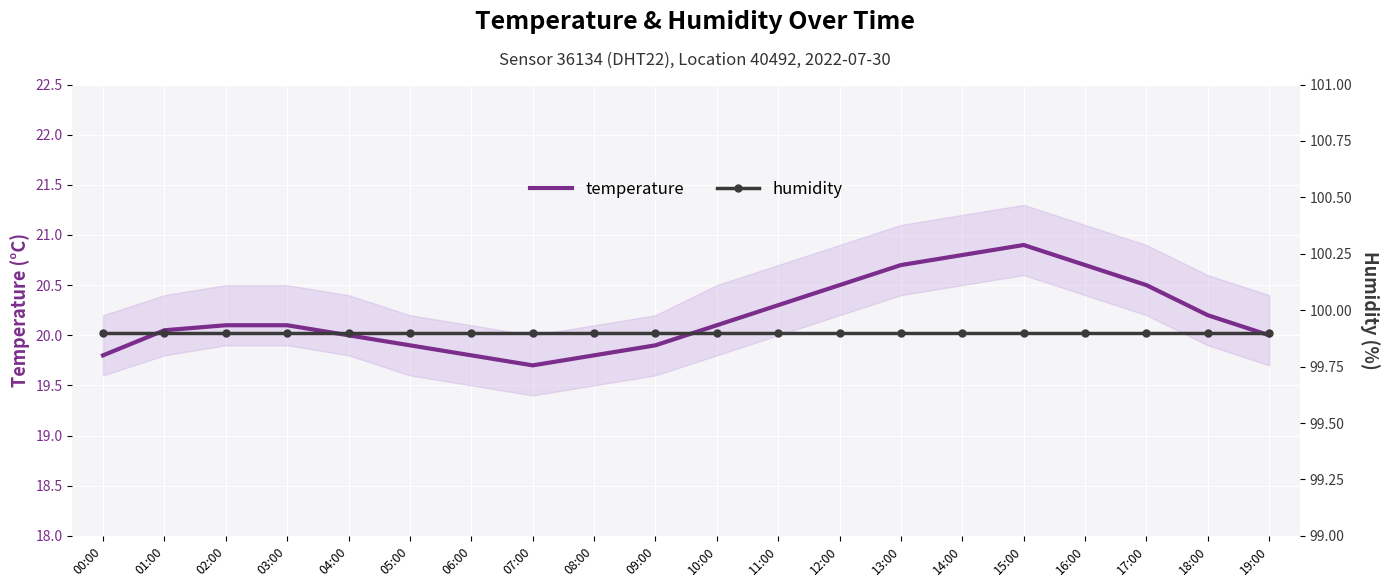

What are all the series names shown in the legend?

temperature, humidity